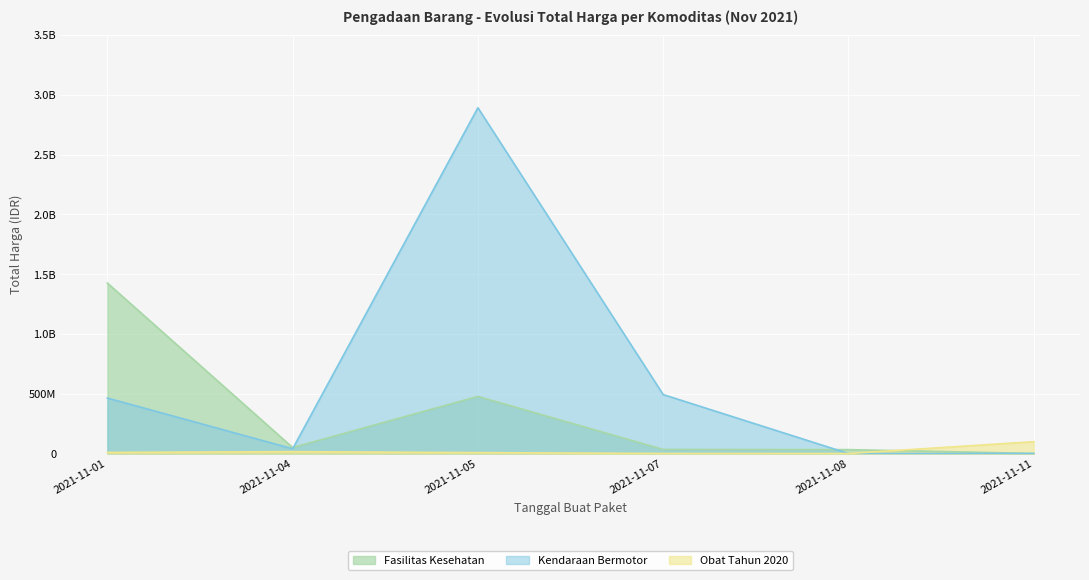

How many interior local valleys does the Obat Tahun 2020 series have?

1